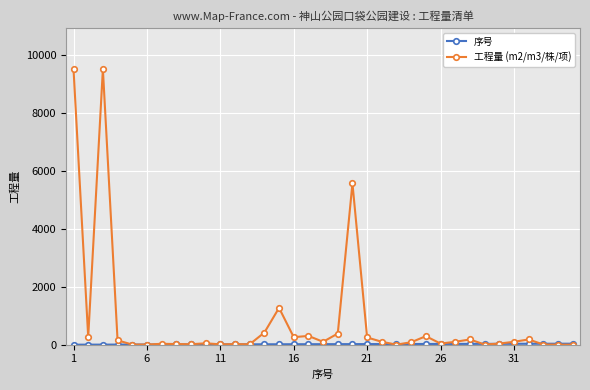

Count the number of categories in the chart.

35